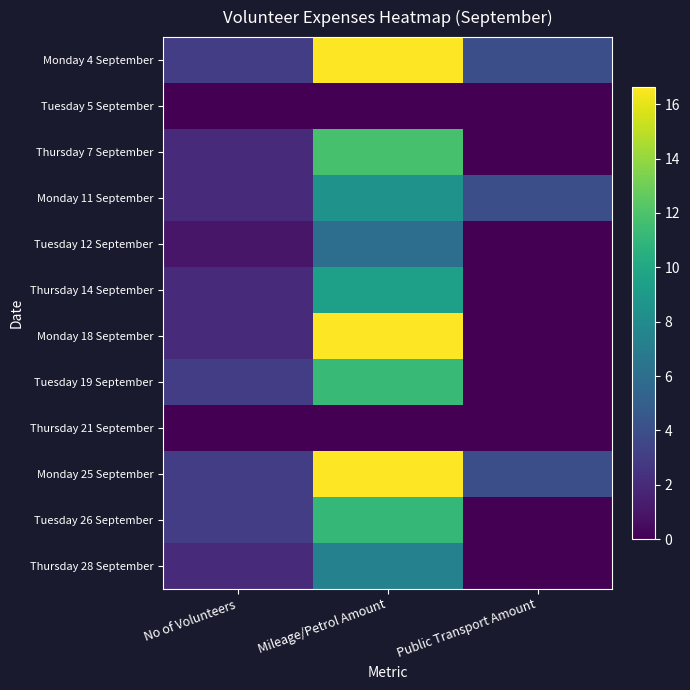

Reading right to left, list all the values displayed in this chart.

Monday 4 September: Public Transport Amount=4.0	Mileage/Petrol Amount=16.6	No of Volunteers=3.0
Tuesday 5 September: Public Transport Amount=0.0	Mileage/Petrol Amount=0.0	No of Volunteers=0.0
Thursday 7 September: Public Transport Amount=0.0	Mileage/Petrol Amount=11.8	No of Volunteers=2.0
Monday 11 September: Public Transport Amount=4.0	Mileage/Petrol Amount=8.6	No of Volunteers=2.0
Tuesday 12 September: Public Transport Amount=0.0	Mileage/Petrol Amount=6.0	No of Volunteers=1.0
Thursday 14 September: Public Transport Amount=0.0	Mileage/Petrol Amount=9.4	No of Volunteers=2.0
Monday 18 September: Public Transport Amount=0.0	Mileage/Petrol Amount=16.6	No of Volunteers=2.0
Tuesday 19 September: Public Transport Amount=0.0	Mileage/Petrol Amount=11.2	No of Volunteers=3.0
Thursday 21 September: Public Transport Amount=0.0	Mileage/Petrol Amount=0.0	No of Volunteers=0.0
Monday 25 September: Public Transport Amount=4.0	Mileage/Petrol Amount=16.6	No of Volunteers=3.0
Tuesday 26 September: Public Transport Amount=0.0	Mileage/Petrol Amount=11.1	No of Volunteers=3.0
Thursday 28 September: Public Transport Amount=0.0	Mileage/Petrol Amount=7.3	No of Volunteers=2.0